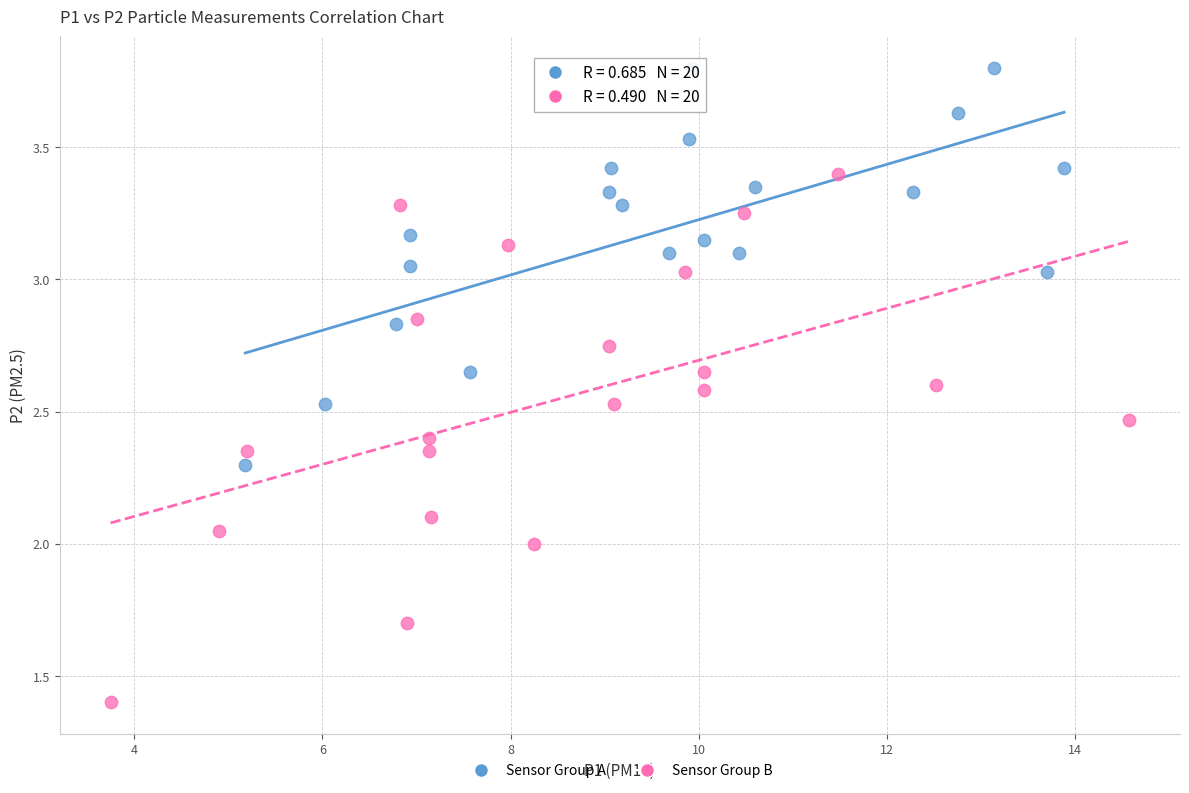

Which series contains the lowest Y value?

Sensor Group B